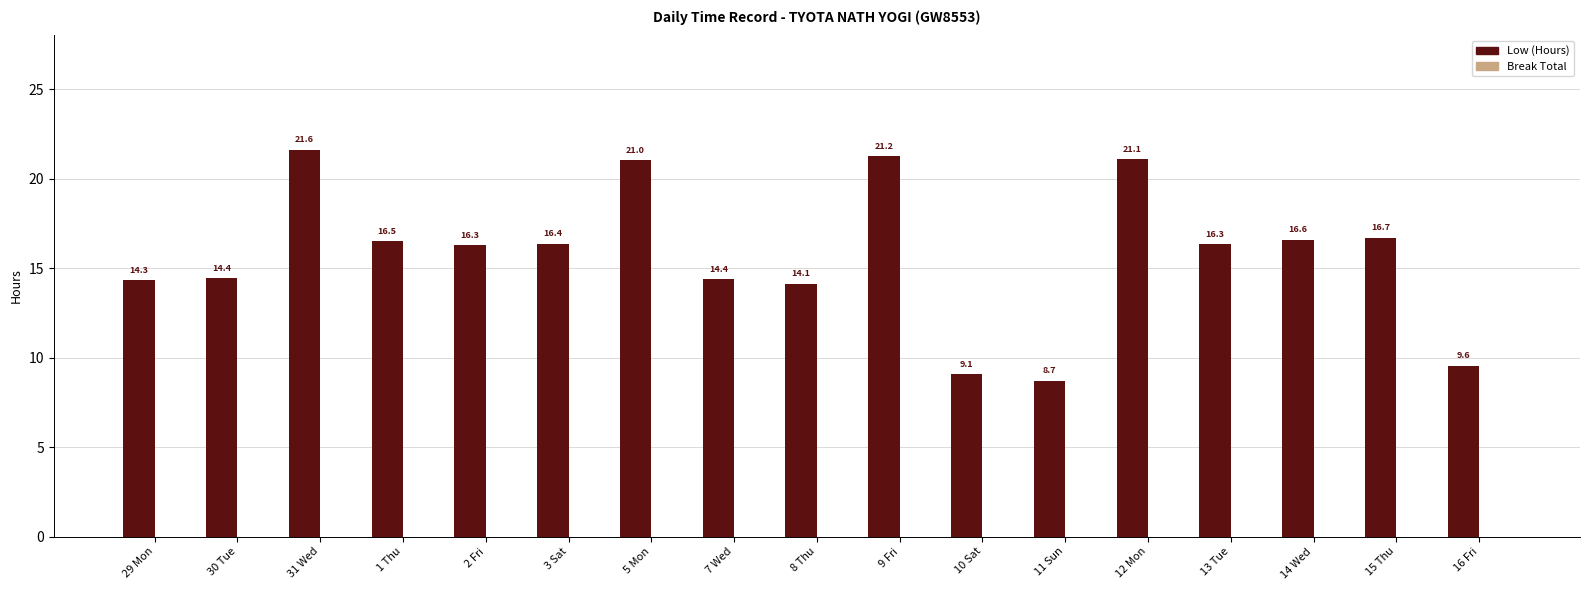

Does the chart contain any negative values?

No